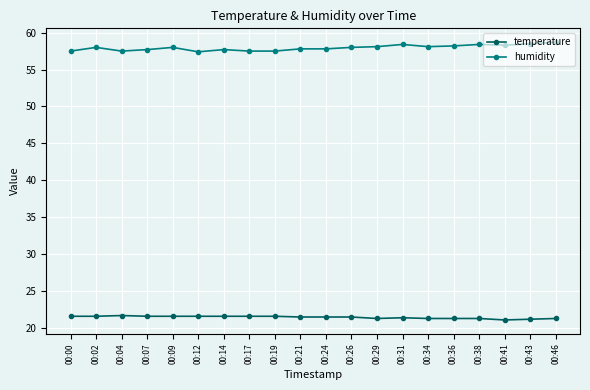

What is the difference between the maximum and minimum values in the temperature series?

0.6